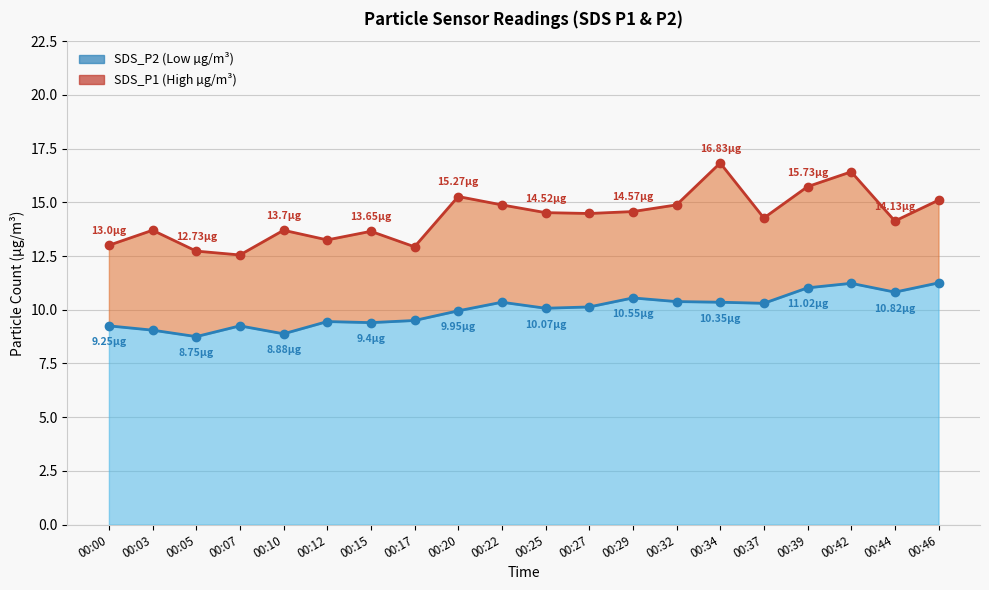

Reading left to right, list all the values displayed in this chart.

SDS_P1 (High): 00:00=13.0	00:03=13.7	00:05=12.7	00:07=12.6	00:10=13.7	00:12=13.2	00:15=13.7	00:17=12.9	00:20=15.3	00:22=14.9	00:25=14.5	00:27=14.5	00:29=14.6	00:32=14.9	00:34=16.8	00:37=14.3	00:39=15.7	00:42=16.4	00:44=14.1	00:46=15.1
SDS_P2 (Low): 00:00=9.2	00:03=9.1	00:05=8.8	00:07=9.2	00:10=8.9	00:12=9.4	00:15=9.4	00:17=9.5	00:20=9.9	00:22=10.3	00:25=10.1	00:27=10.1	00:29=10.6	00:32=10.4	00:34=10.3	00:37=10.3	00:39=11.0	00:42=11.2	00:44=10.8	00:46=11.2